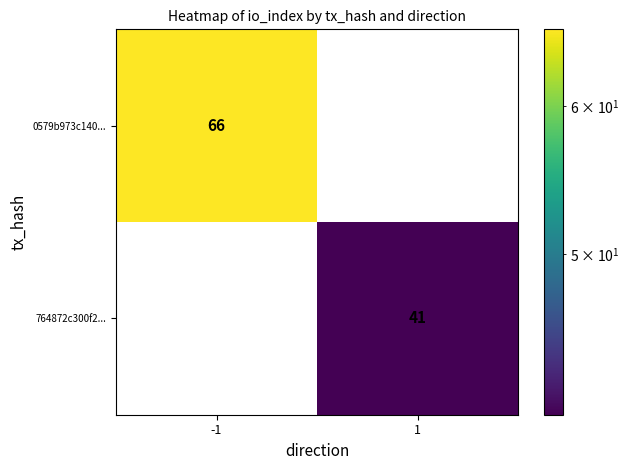

How many distinct data groups are displayed?

2